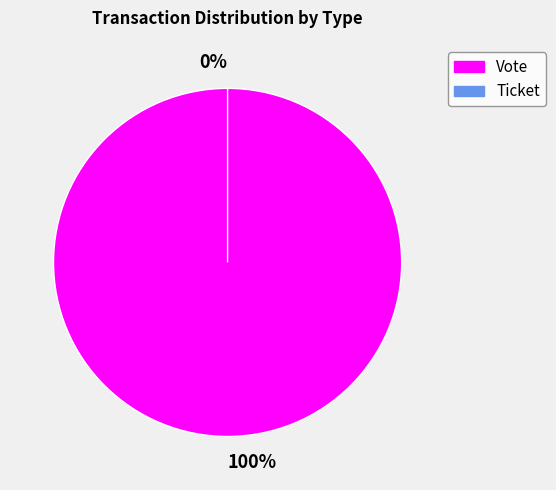

The Ticket slice represents 1% of the pie. True or false?

False